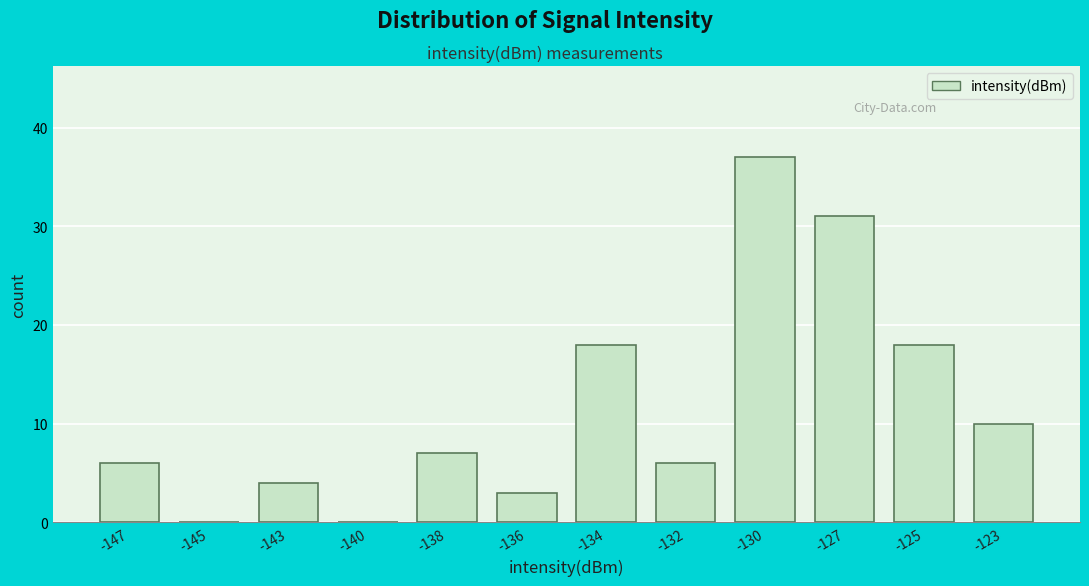

Reading left to right, list all the values displayed in this chart.

-147=6	-145=0	-143=4	-140=0	-138=7	-136=3	-134=18	-132=6	-130=37	-127=31	-125=18	-123=10